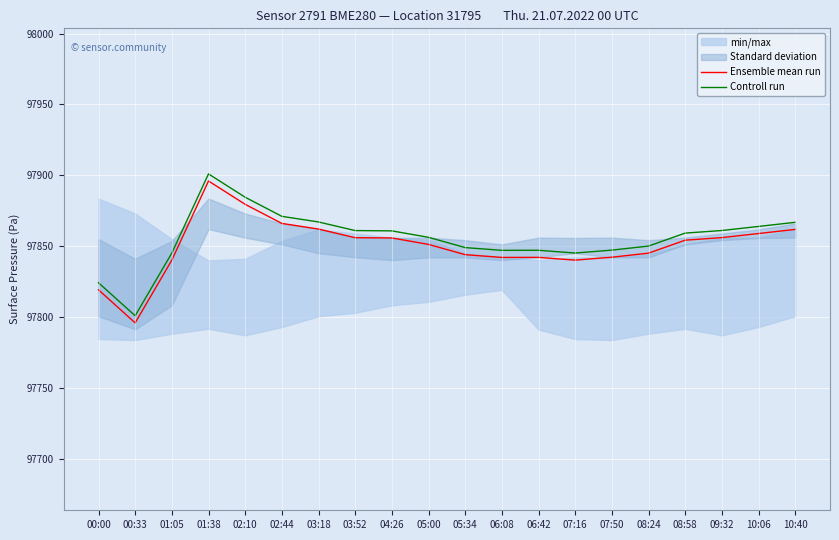

True or false: Controll run and Ensemble mean run cross at least once.

False